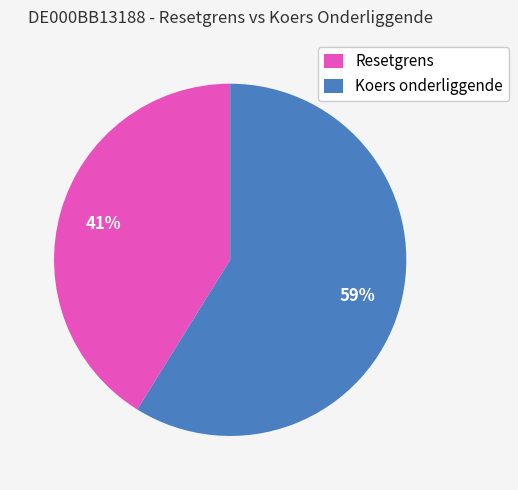

Is there a majority slice in this chart?

Yes